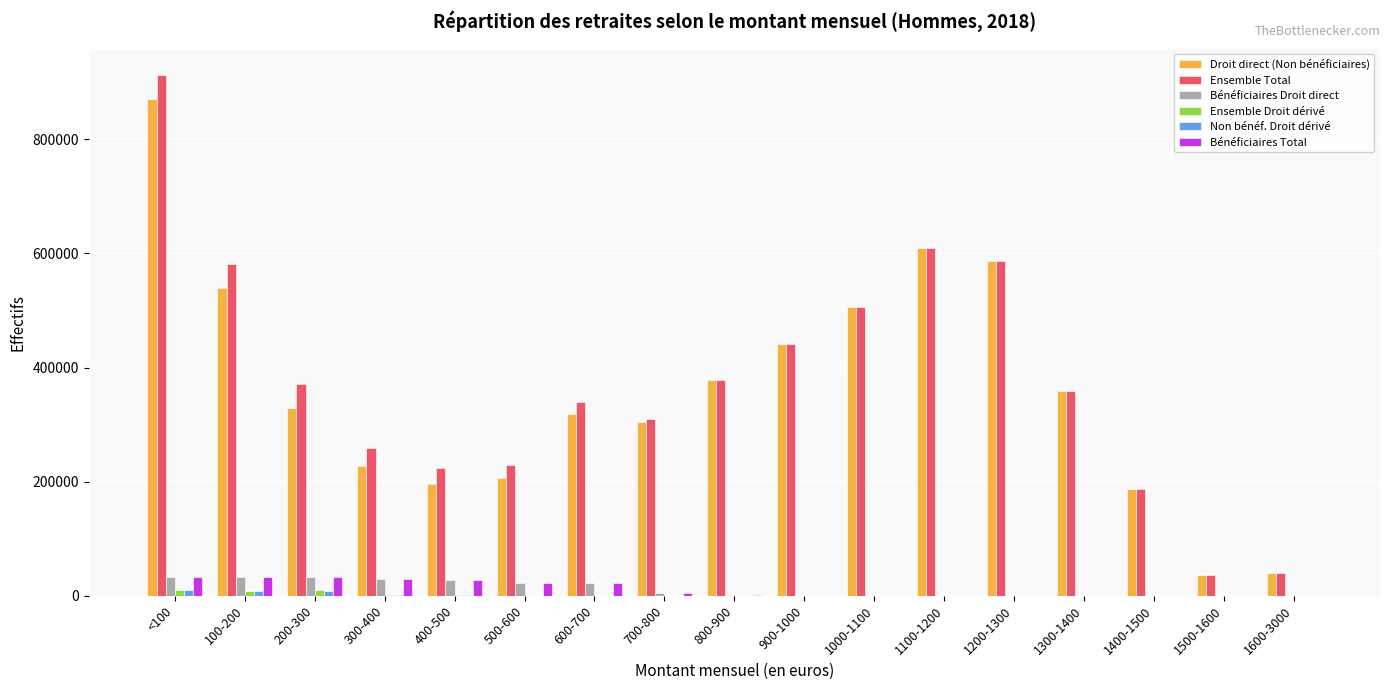

What is the maximum value for Ensemble Total?

913189